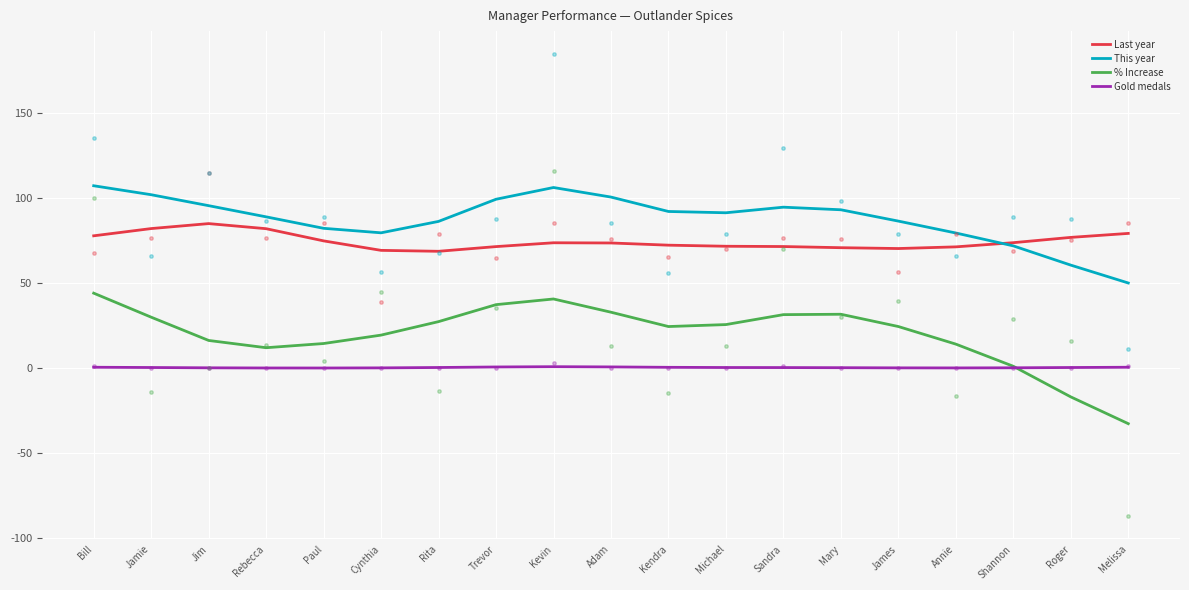

What is the total value across all series at Annie?

165.1